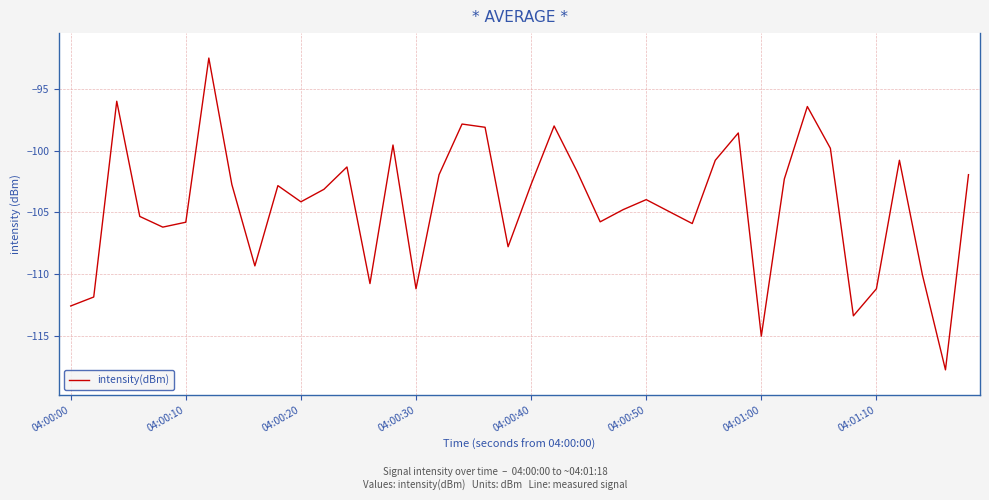

What is the difference between the maximum and minimum values?

25.2